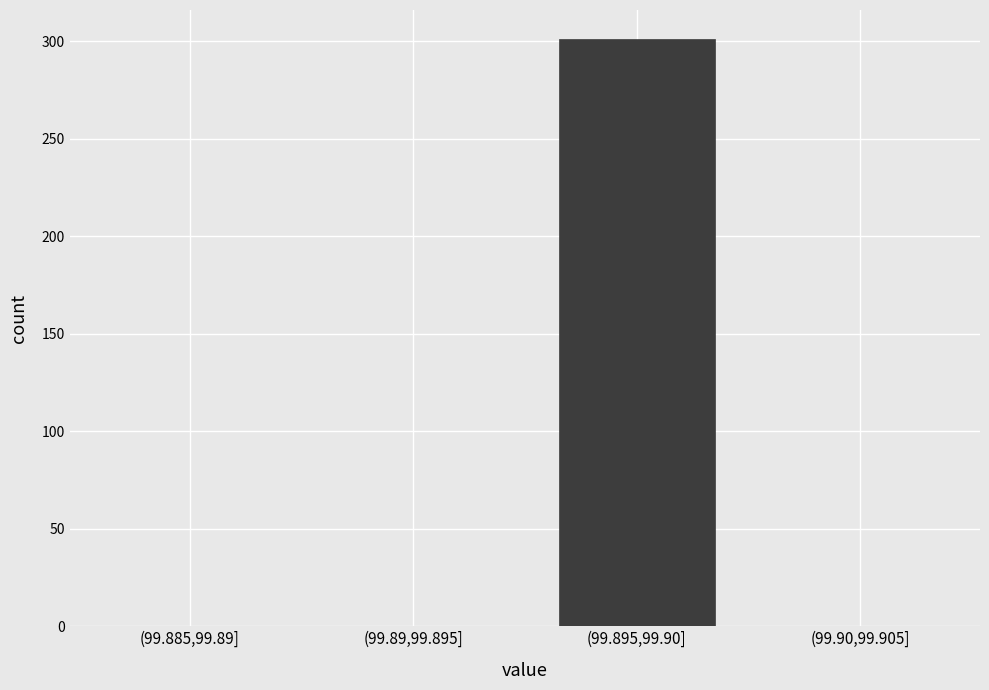

Reading right to left, transcribe all the data shown in this chart.

(99.90,99.905]=0	(99.895,99.90]=301	(99.89,99.895]=0	(99.885,99.89]=0